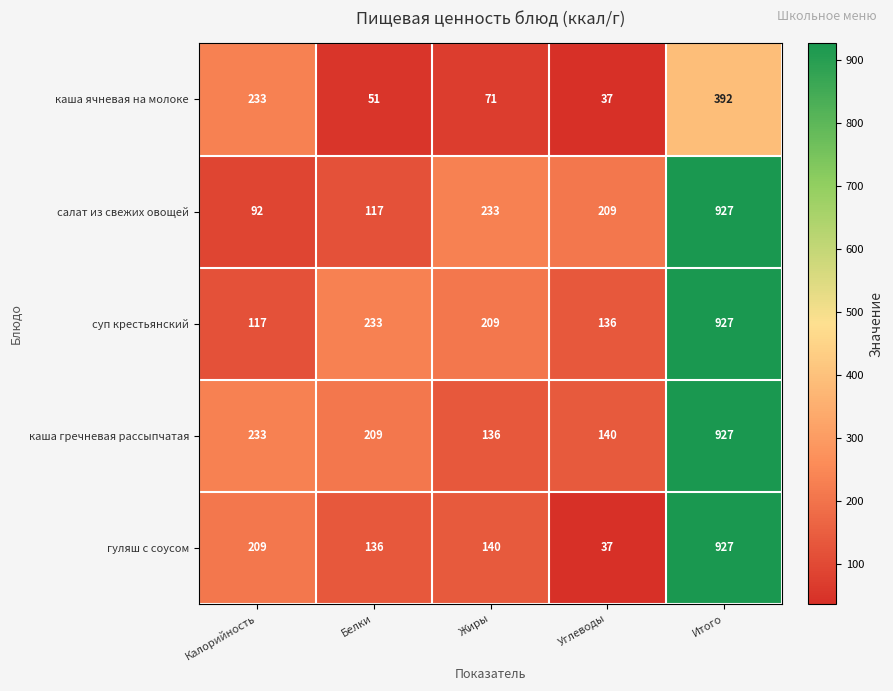

Which category has the lowest value in the салат из свежих овощей series?

Калорийность